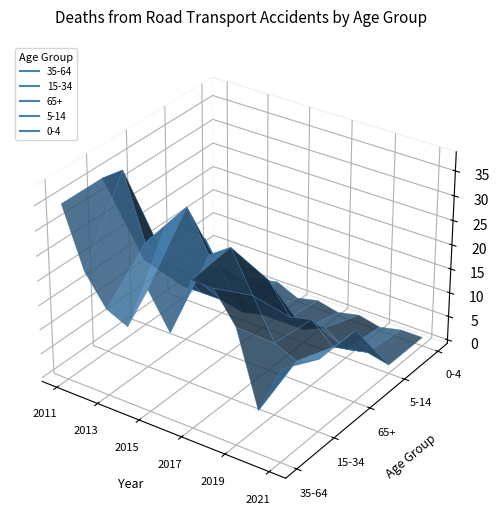

True or false: 65+ has a value of 22 at 2014.

True